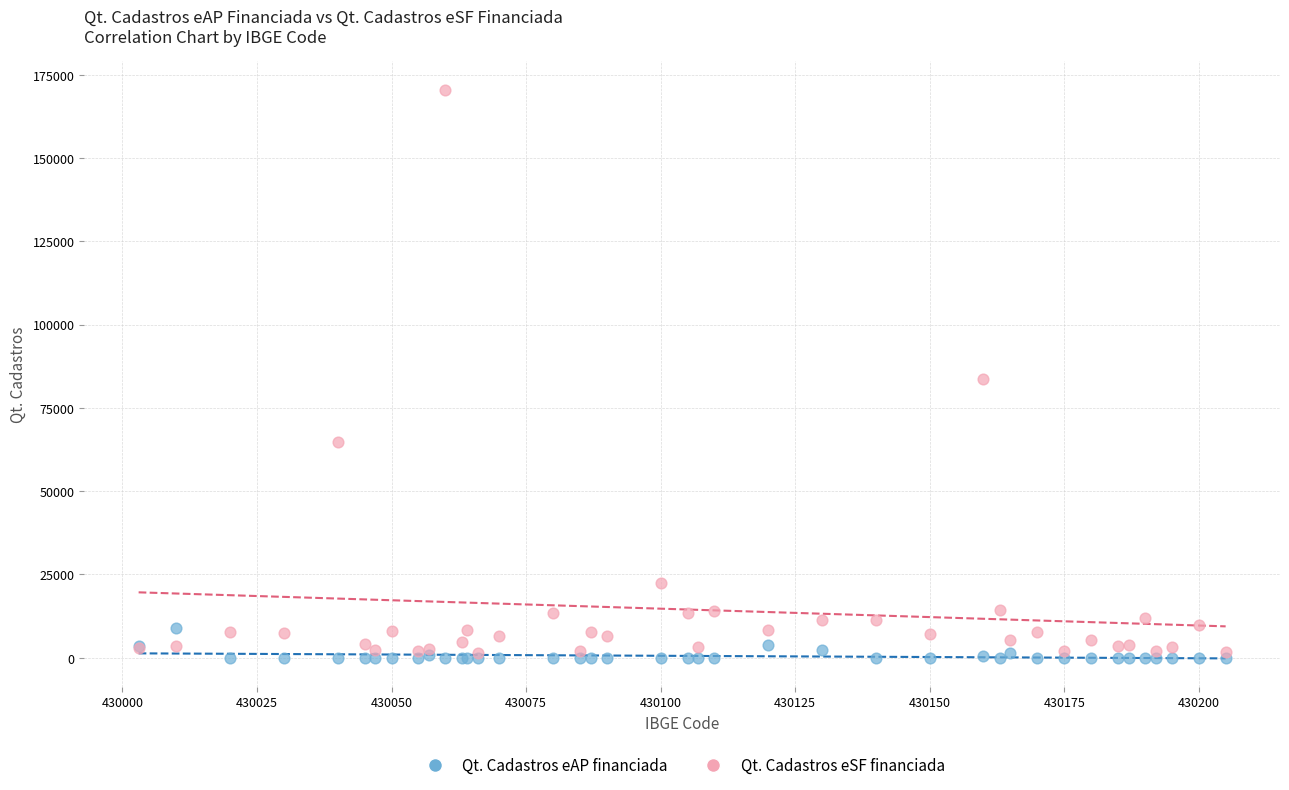

In the Qt. Cadastros eSF financiada series, what Y value is closest to 85992?

83734